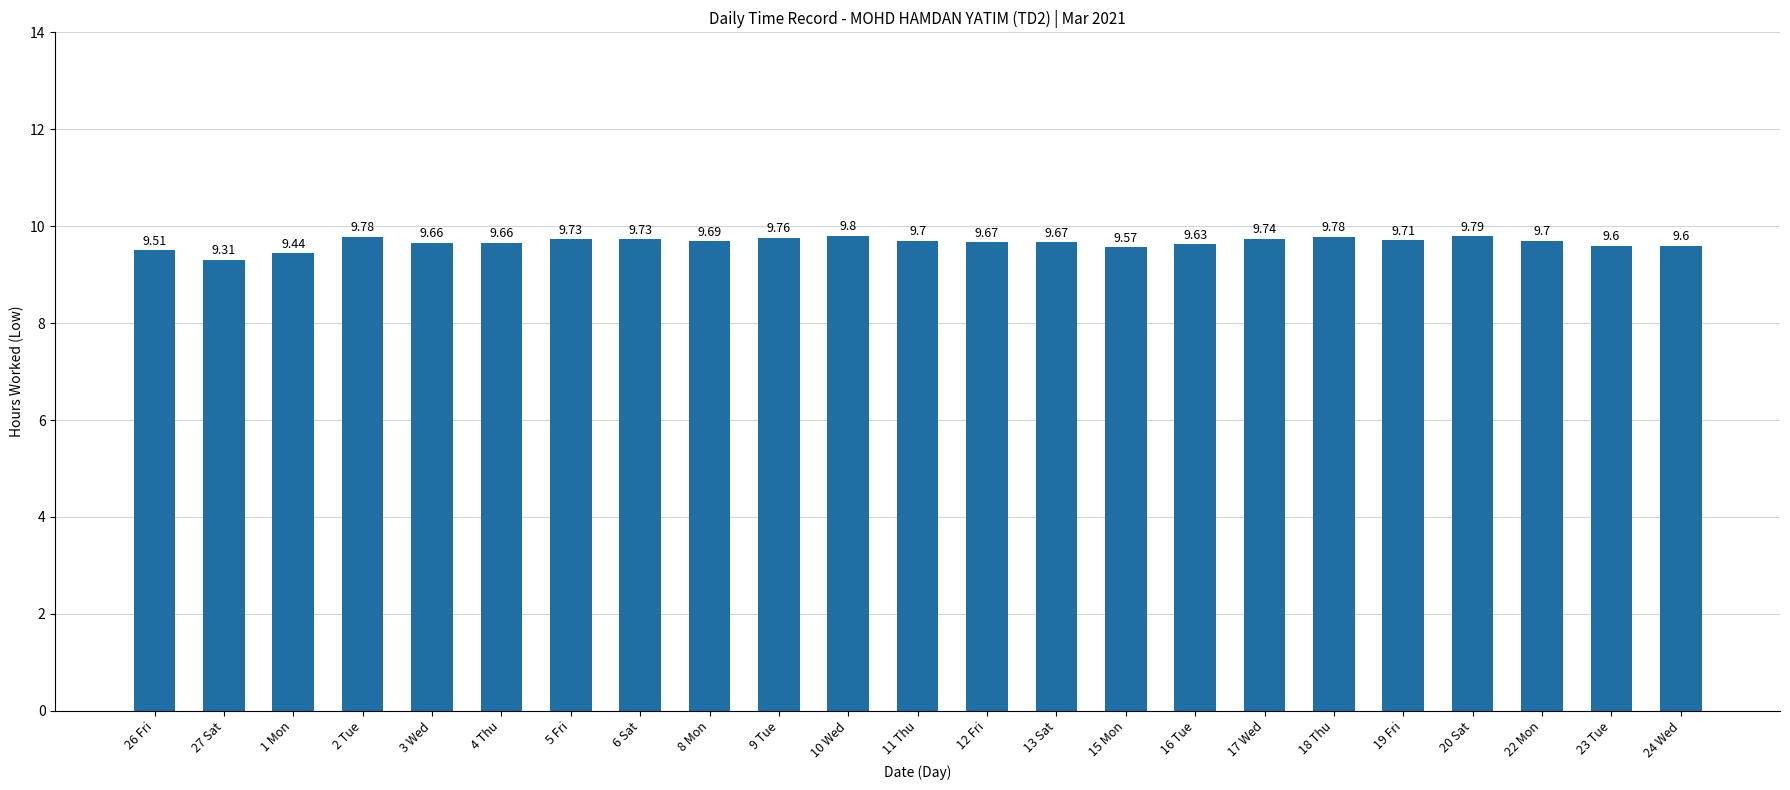

What is the maximum value shown in the chart?

9.8